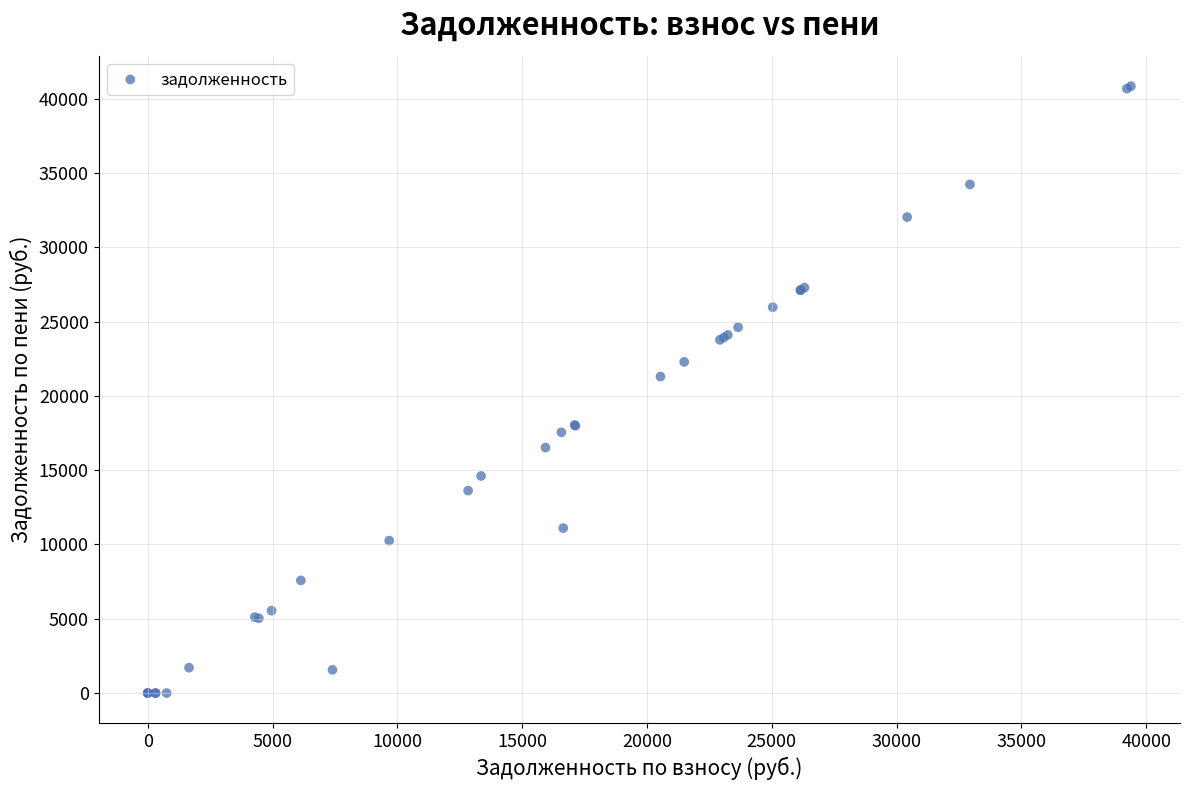

What Y value in the scatter plot is closest to 20418?

21296.6